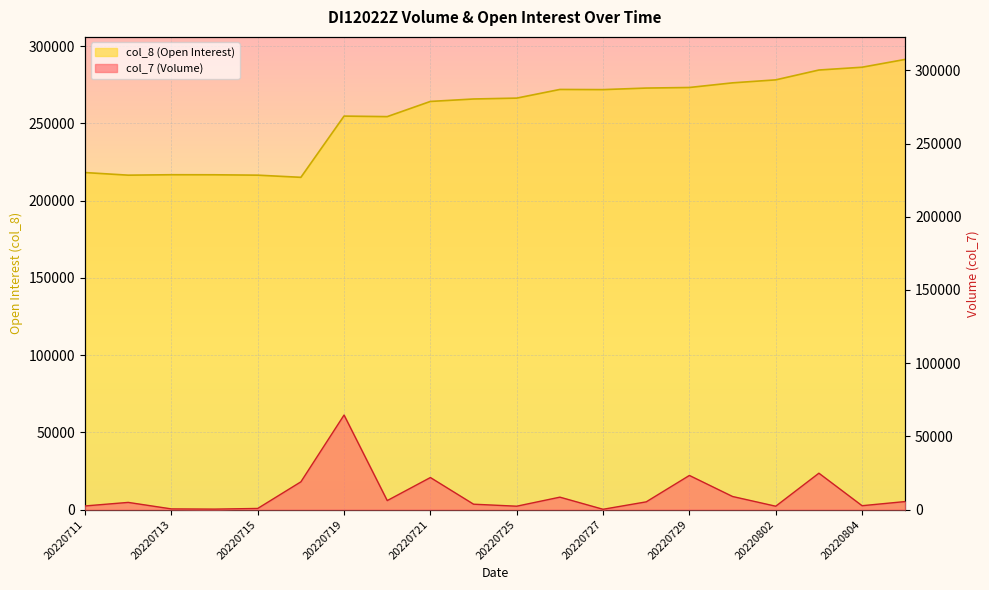

What is the value of the col_7 point at the 4th from the left?

305